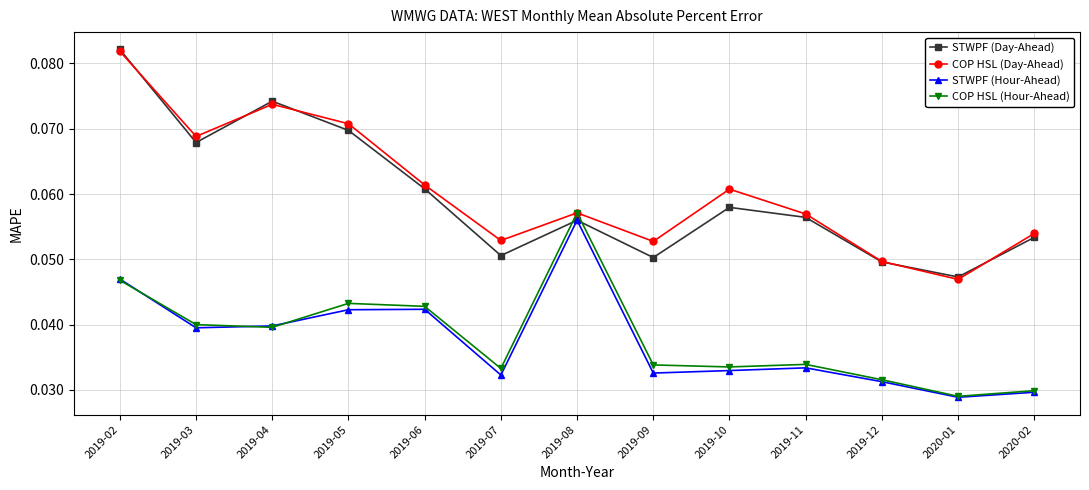

True or false: STWPF (Hour-Ahead) has more than 1 points higher than both neighbors.

True